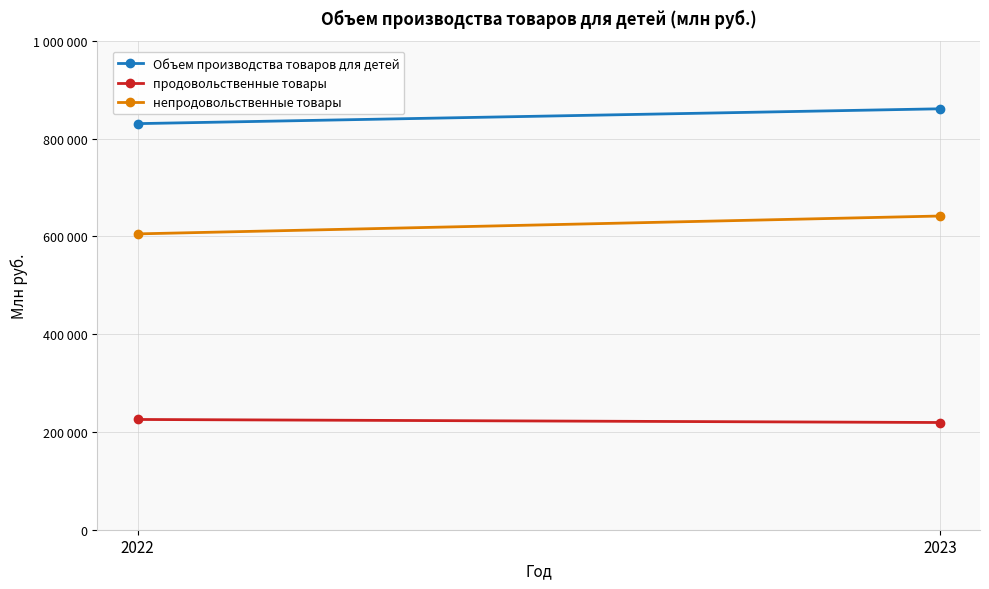

Reading right to left, list all the values displayed in this chart.

Объем производства товаров для детей: 860962	830618
продовольственные товары: 219304	225504
непродовольственные товары: 641658	605114